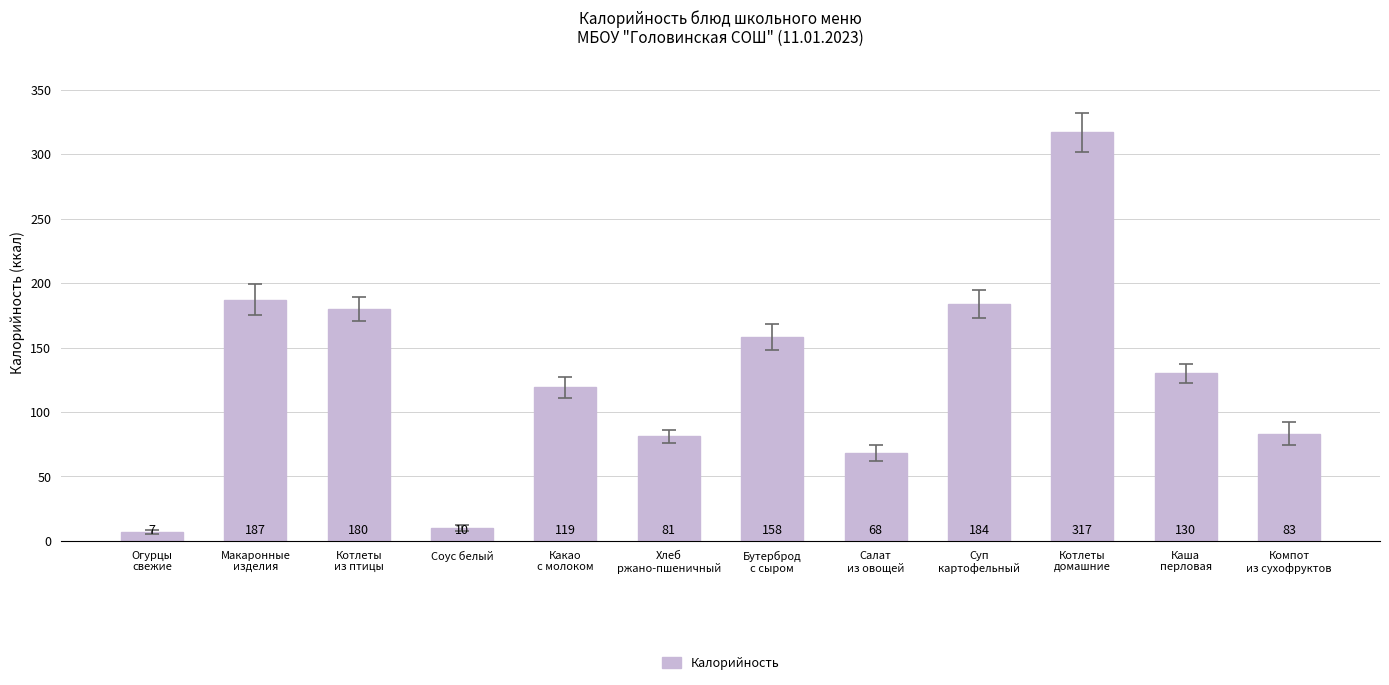

What is the difference between the values at Салат
из овощей and Котлеты
домашние?

249